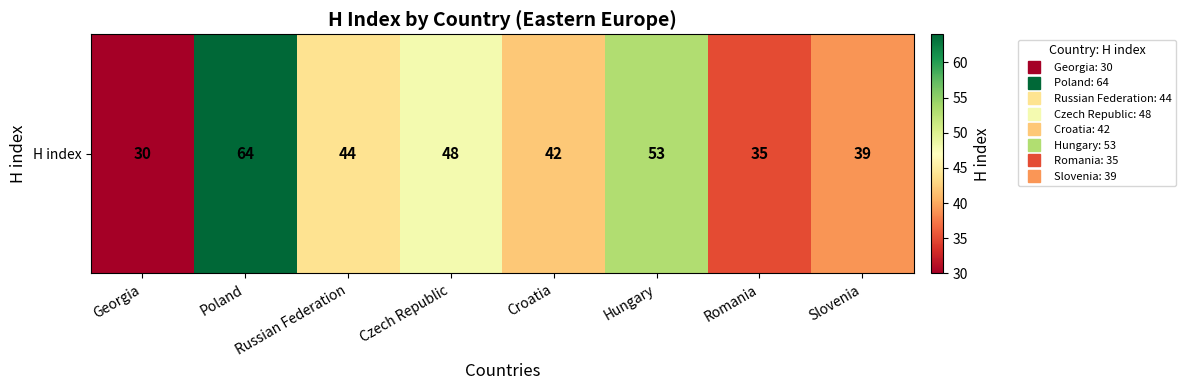

The chart shows a value of 30 at Georgia. True or false?

True